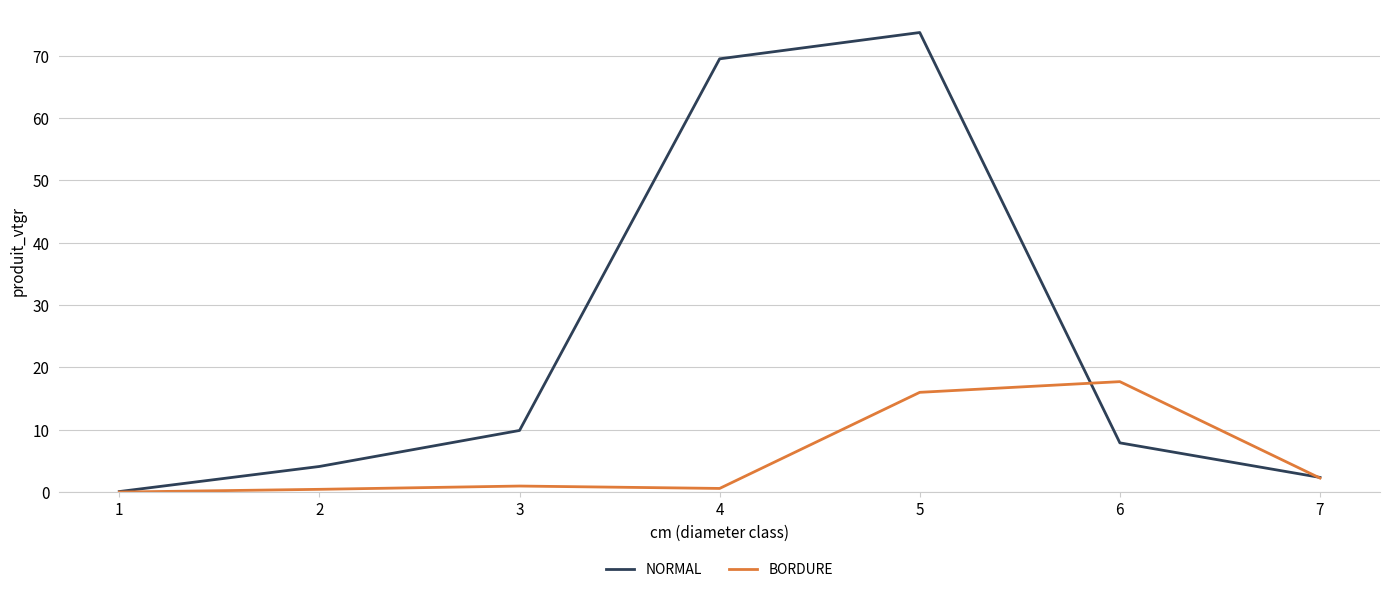

The value of NORMAL at 7 is 2.3. True or false?

True